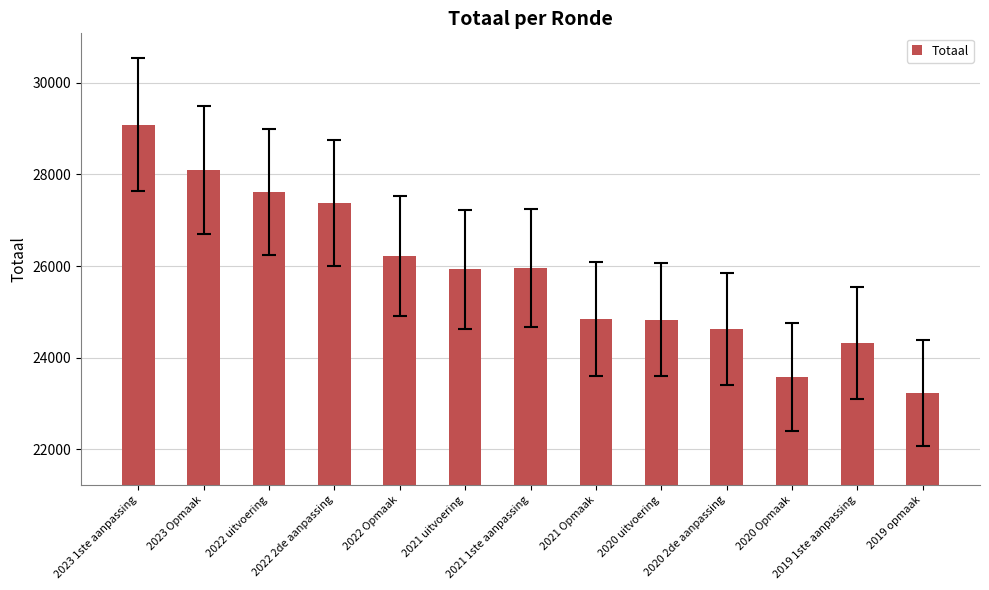

At which category does the chart reach its peak across all series?

2023 1ste aanpassing